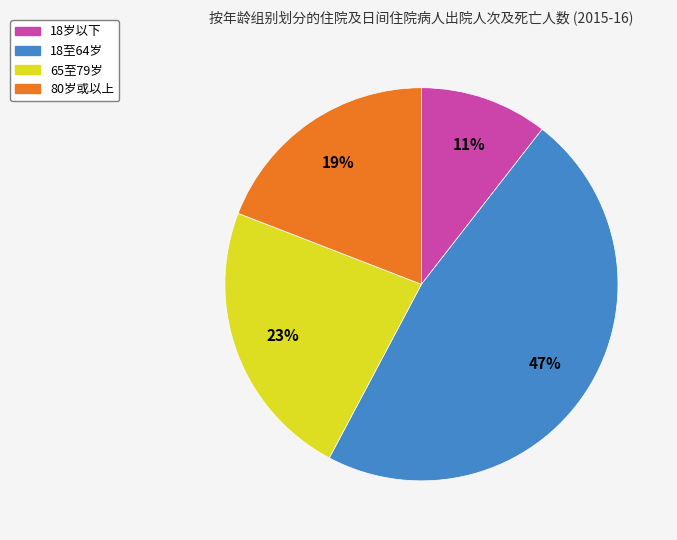

How many segments does this pie chart have?

4